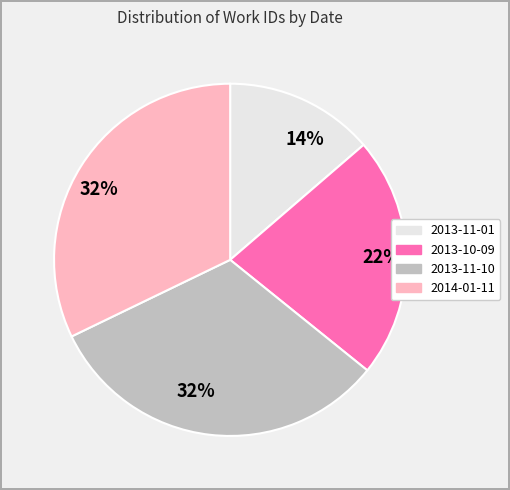

To the nearest percent, what is the average slice percentage?

25%